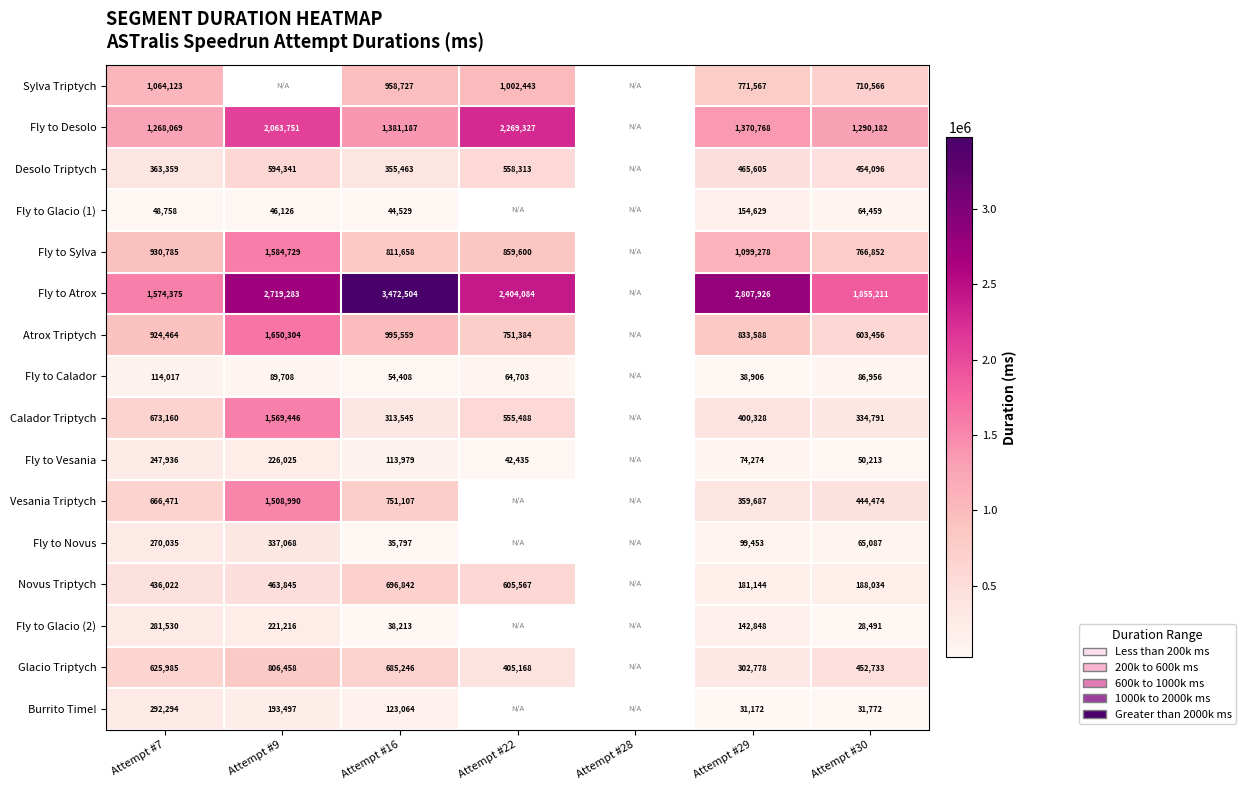

At Attempt #30, list the series in order from smallest to largest.

Fly to Glacio (2), Burrito Time!, Fly to Vesania, Fly to Glacio (1), Fly to Novus, Fly to Calador, Novus Triptych, Calador Triptych, Vesania Triptych, Glacio Triptych, Desolo Triptych, Atrox Triptych, Sylva Triptych, Fly to Sylva, Fly to Desolo, Fly to Atrox